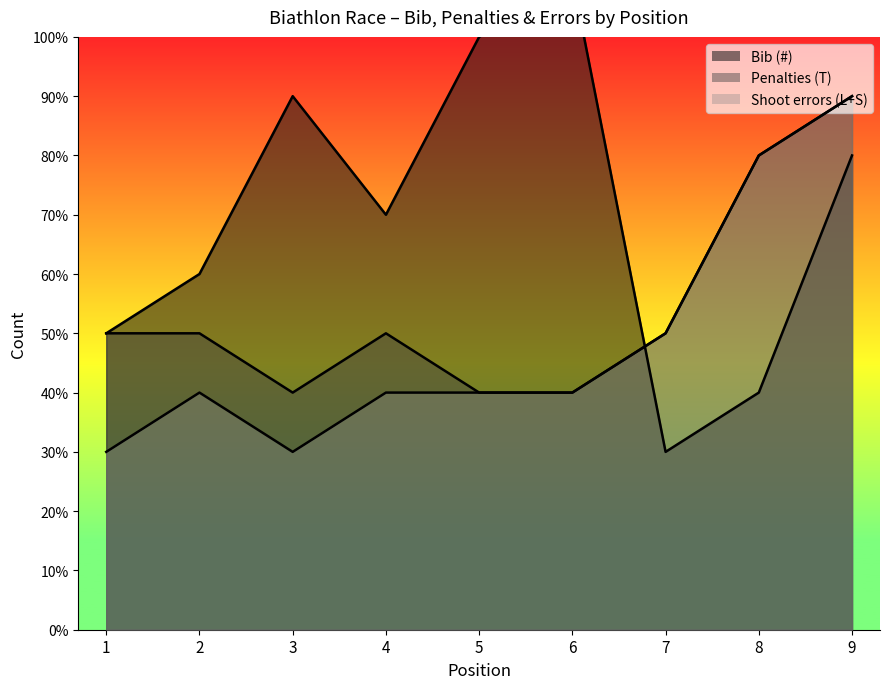

What is the sum of all Shoot errors (L+S) values?

44